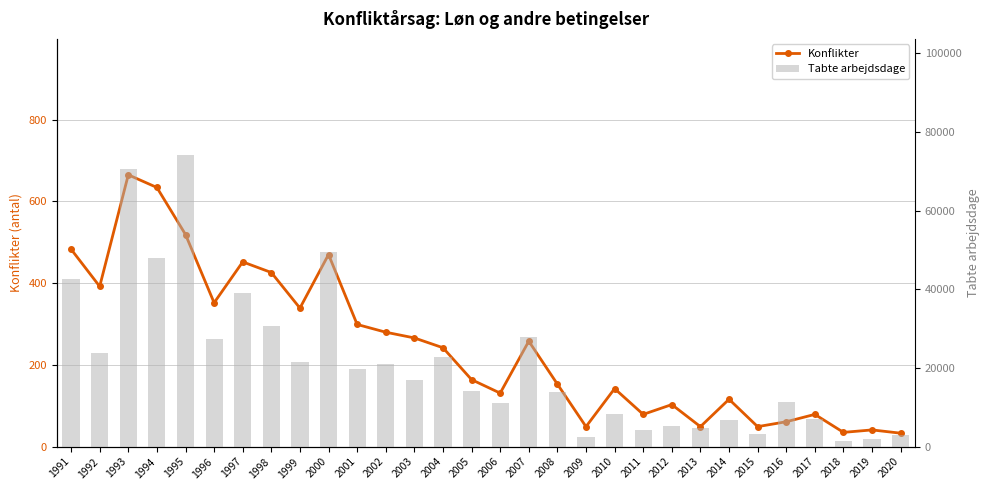

What is the difference between the second highest and minimum values in the Tabte arbejdsdage series?

69343